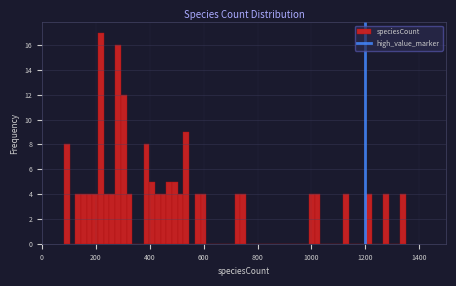

Read against the x-axis, roughly where is the centre of the tallest bar?

220